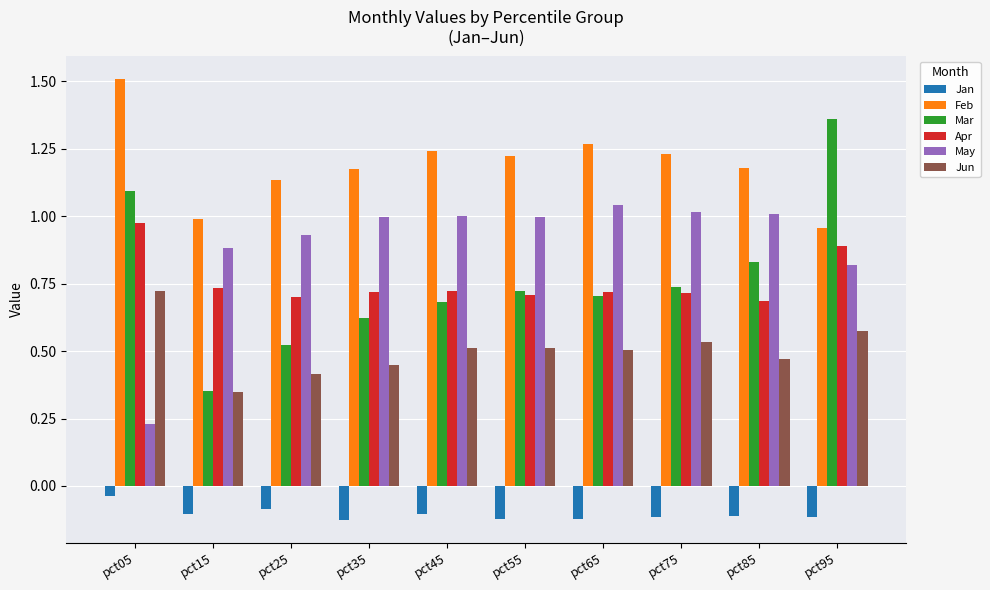

Is it true that Apr equals 1.2 at pct35?

False